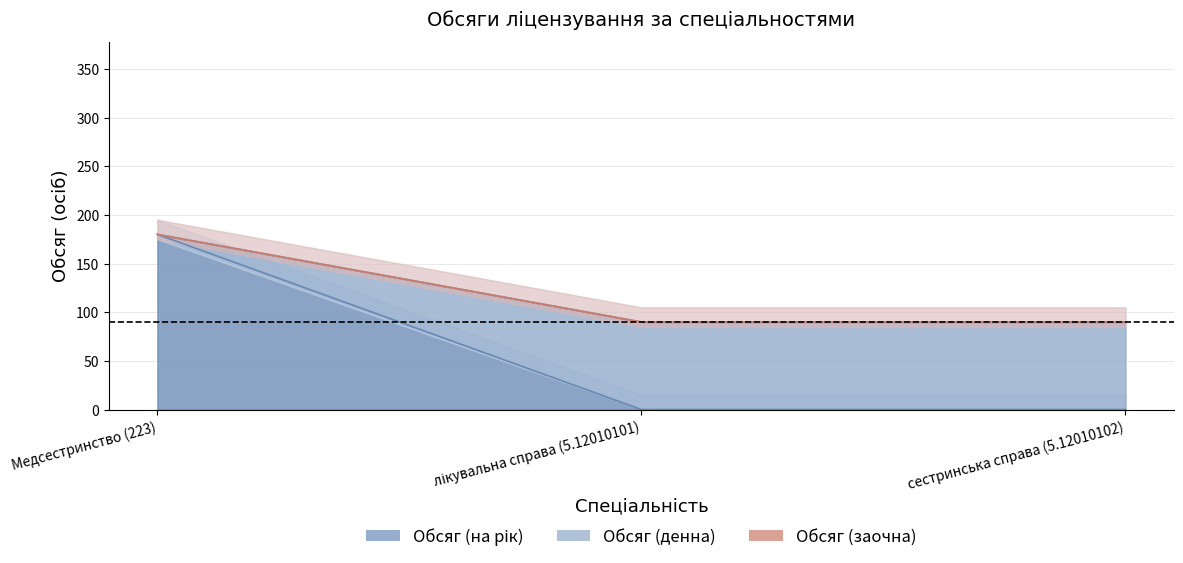

What is the label of the 2nd point from the left?

лікувальна справа (5.12010101)